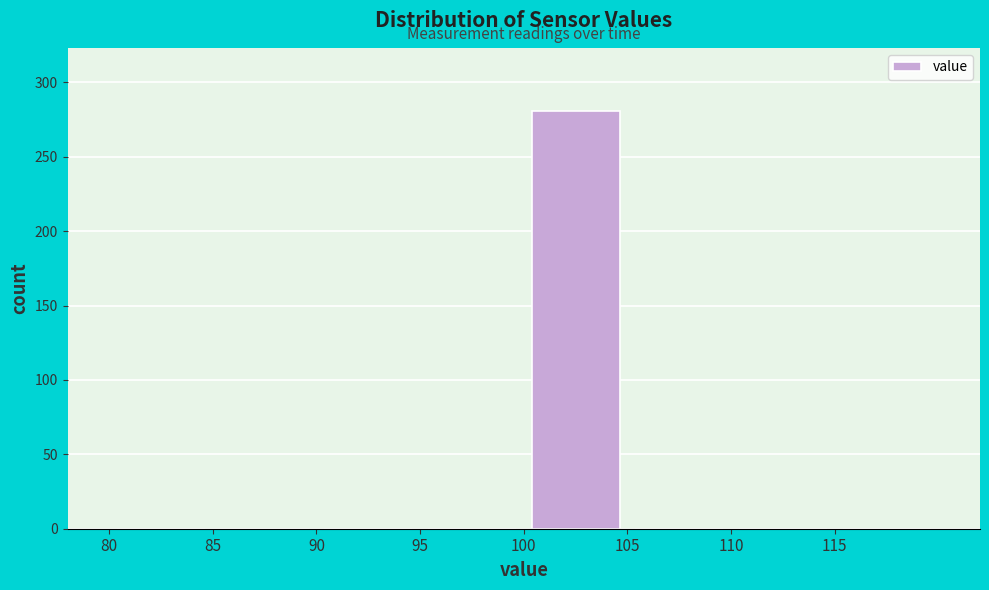

Reading left to right, transcribe this chart: for each bar, give the range it covers on the x-axis and its height. The values are not printed on the chart, so give them approximately, as read against the axis.

80 to 85: 0
85 to 90: 0
90 to 95: 0
95 to 100: 0
100 to 105: 280
105 to 110: 0
110 to 115: 0
115 to 120: 0